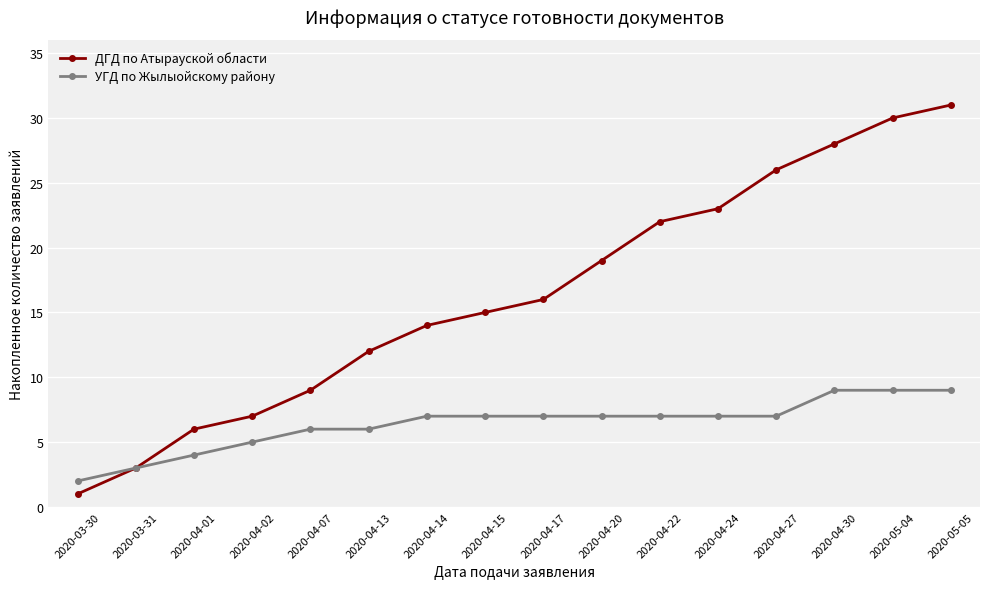

What is the difference between the highest and lowest values at 2020-04-20?

12